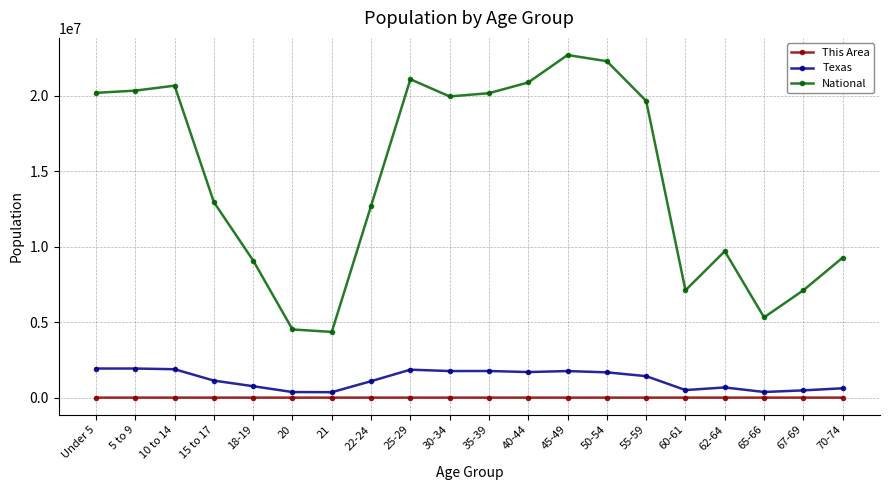

What is the sum of the National values at 70-74 and 35-39?

29457808